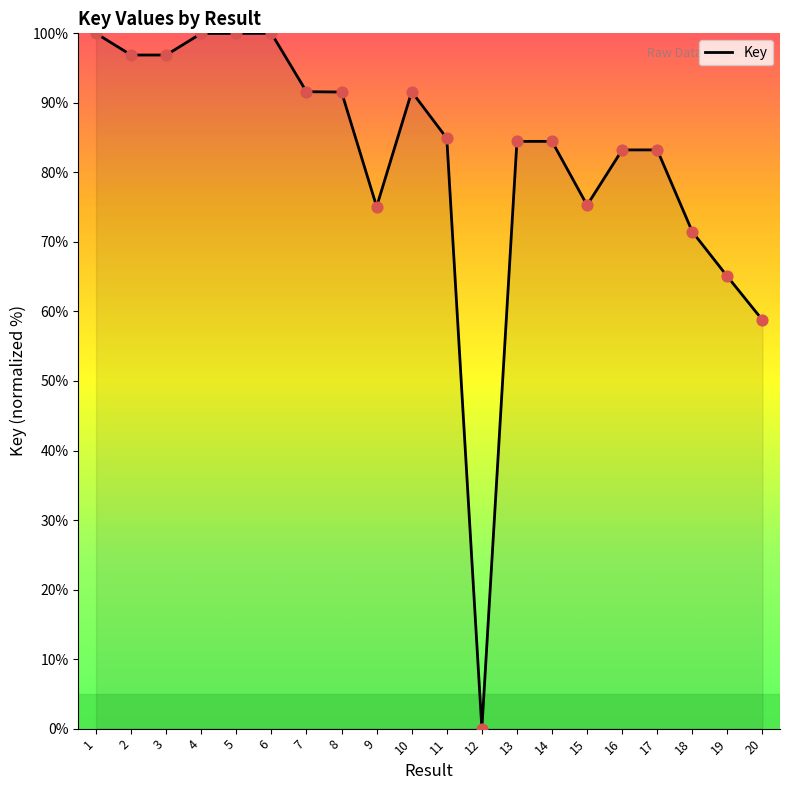

What is the ratio of the value at 13 to the value at 10?

0.9